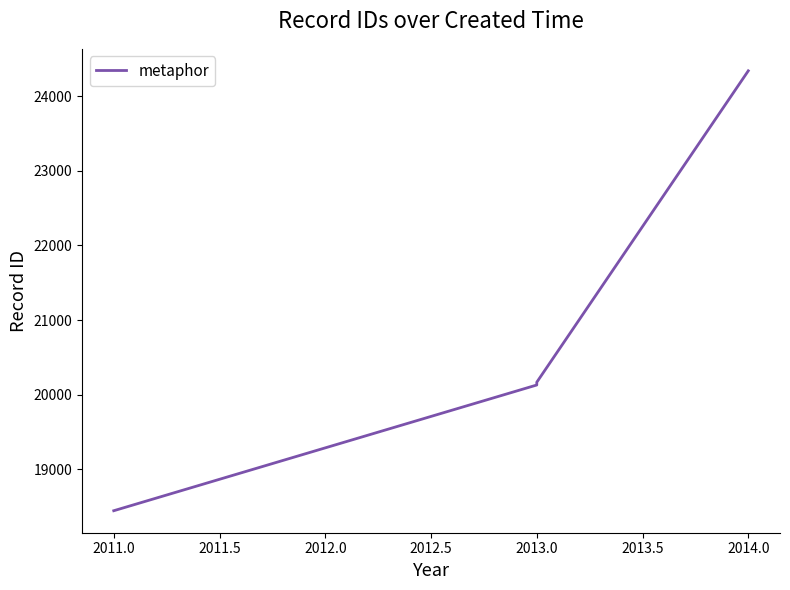

How many values are below 20166?

2